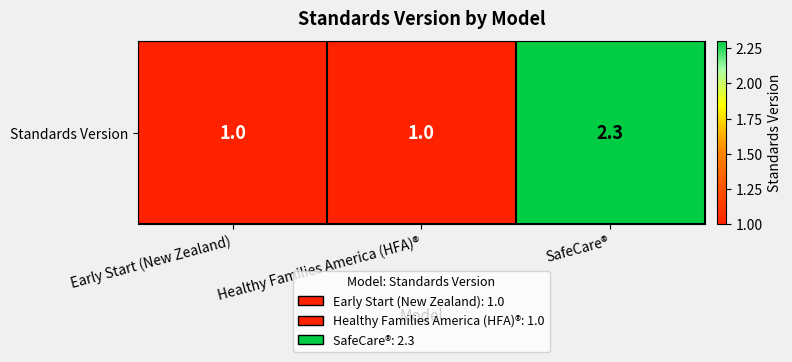

What is the ratio of the value at SafeCare® to the value at Early Start (New Zealand)?

2.3